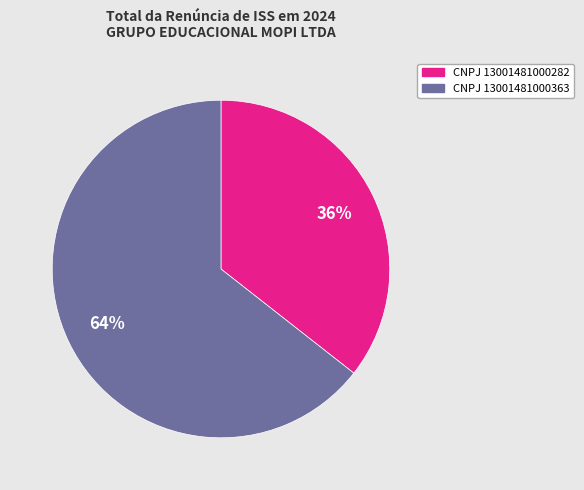

Does any single category account for the majority?

Yes